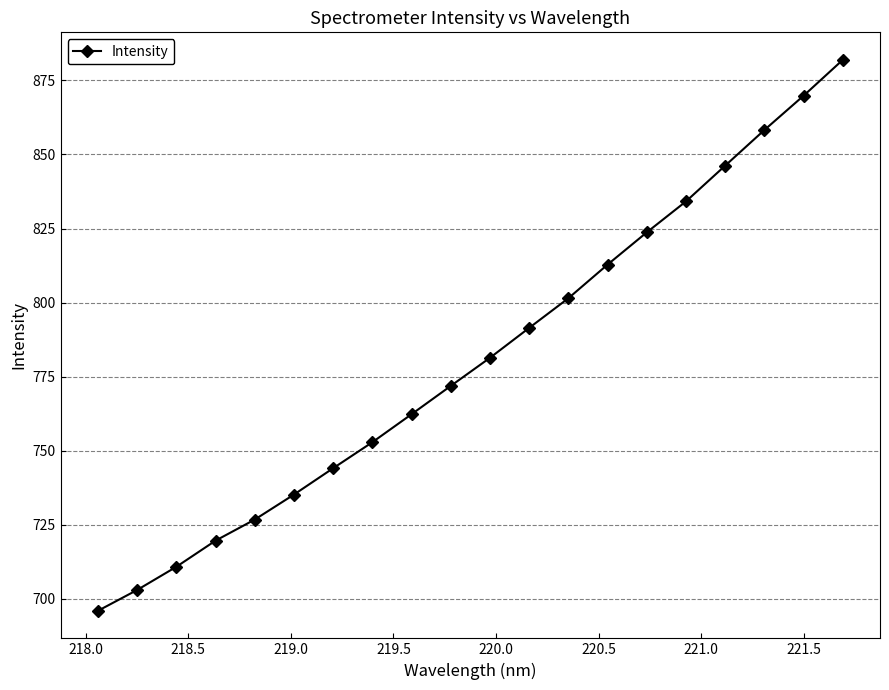

What is the smallest value displayed?

695.9